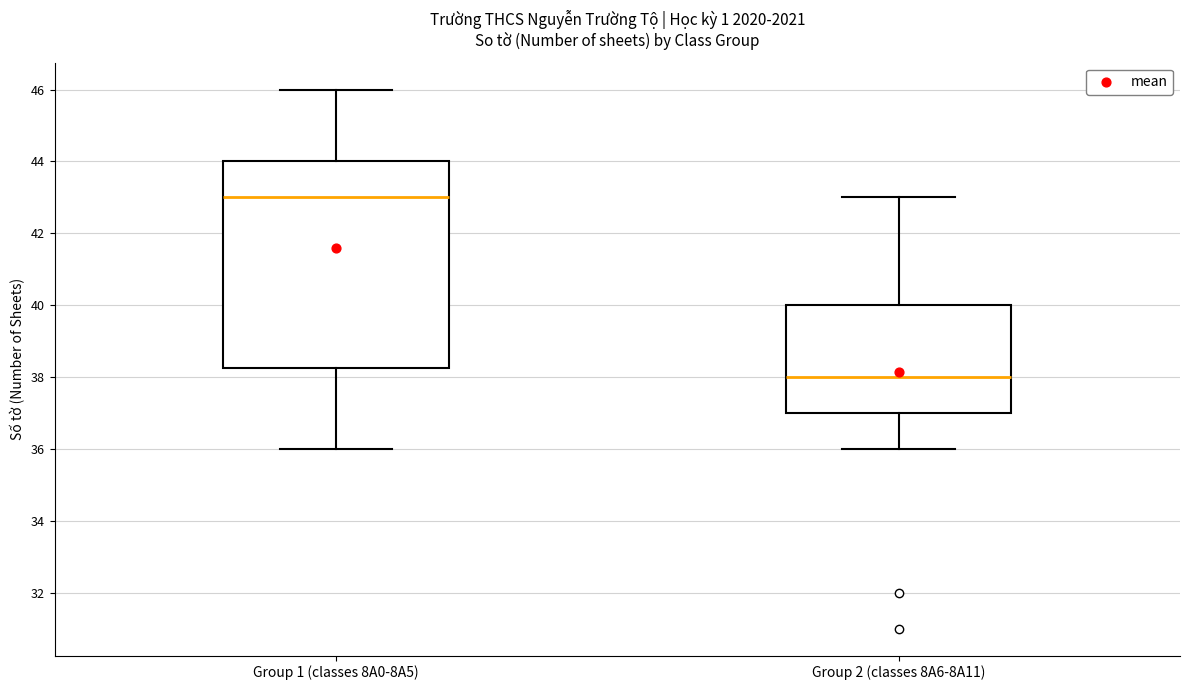

Reading left to right, transcribe this box plot: for each box, give where its median line is, the range the box spans, and where its two whiskers end, as read against the y-axis. The values are not printed on the chart, so give them approximately, as read against the axis.

Group 1 (classes 8A0-8A5): median 43.0, box 38.2 to 44.0, whiskers 36.0 to 46.0
Group 2 (classes 8A6-8A11): median 38.0, box 37.0 to 40.0, whiskers 36.0 to 43.0